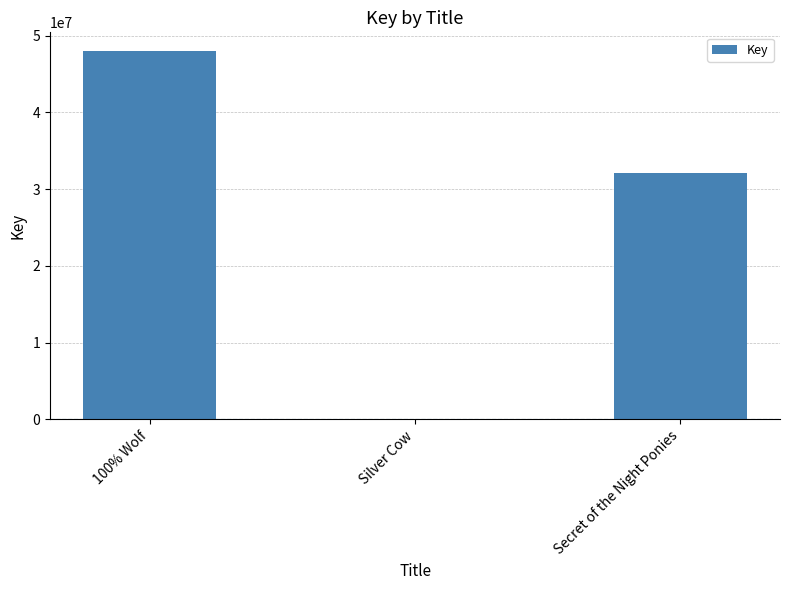

At which label is the value closest to 24014055?

Secret of the Night Ponies